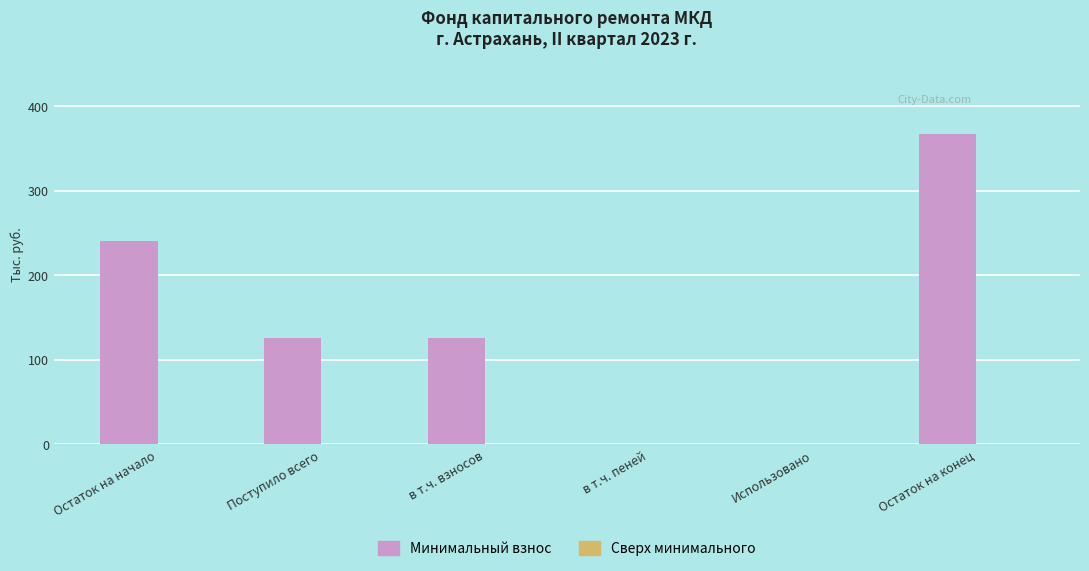

What is the maximum value shown in the chart?

366.8